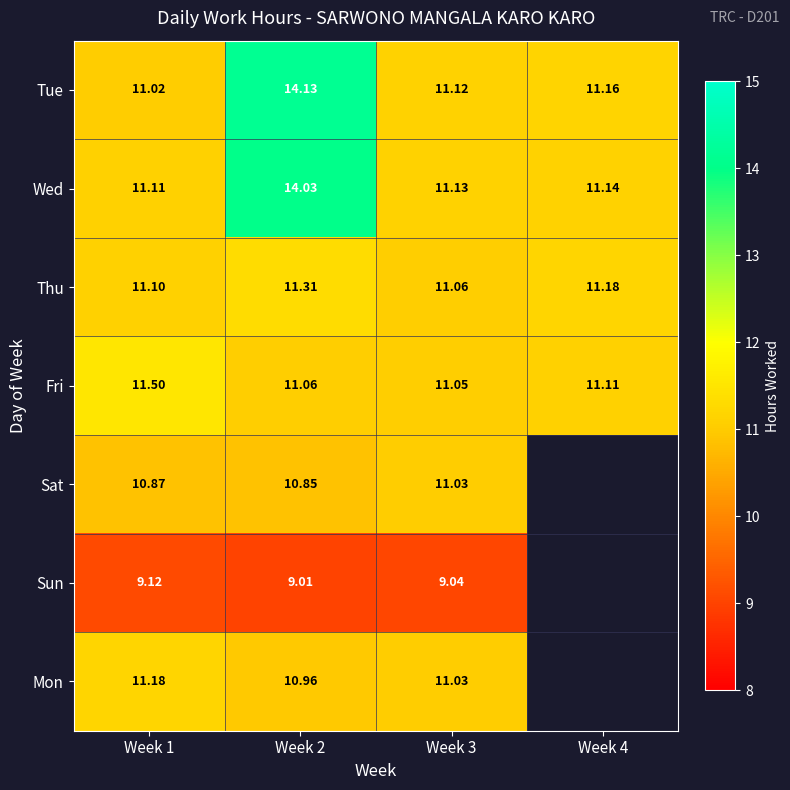

At how many categories does at least one series exceed 11?

4